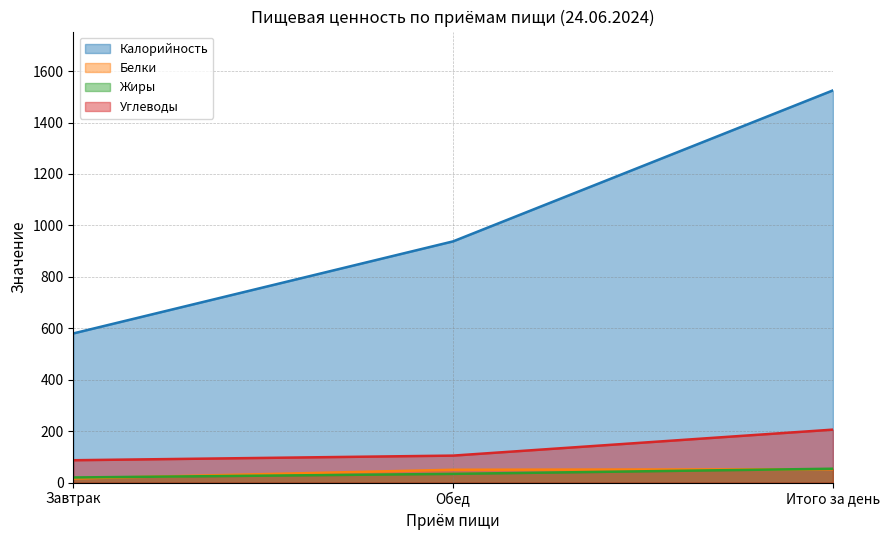

How many Жиры values are between 20 and 54?

3